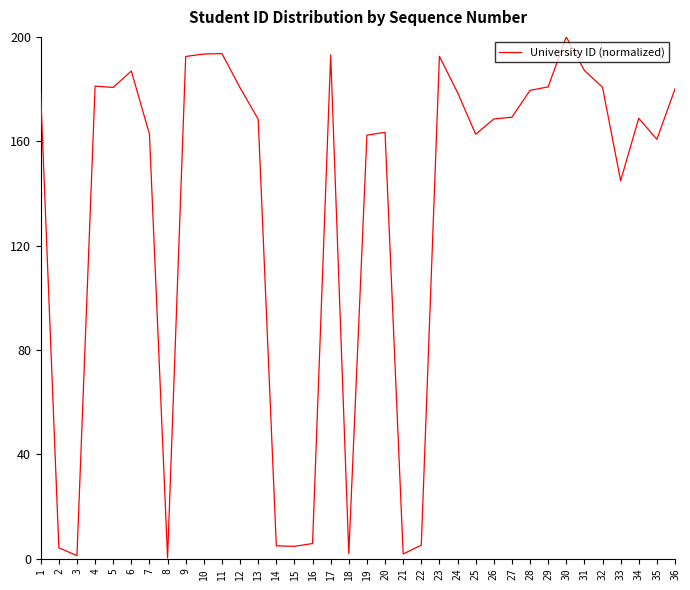

True or false: the data shows 44.7 at 10.

False